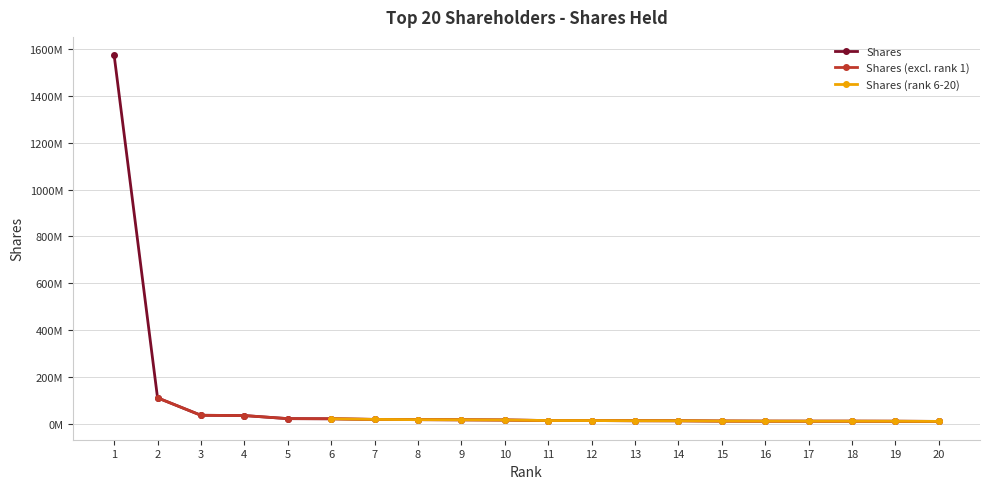

True or false: the data shows 9896053 at 6.

False